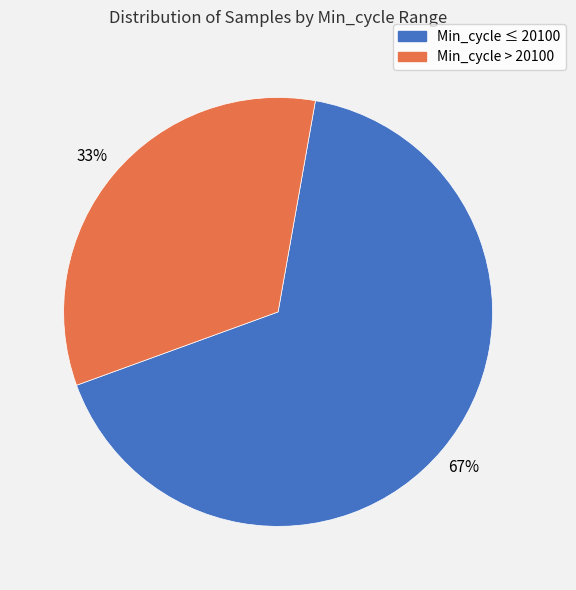

How many segments does this pie chart have?

2